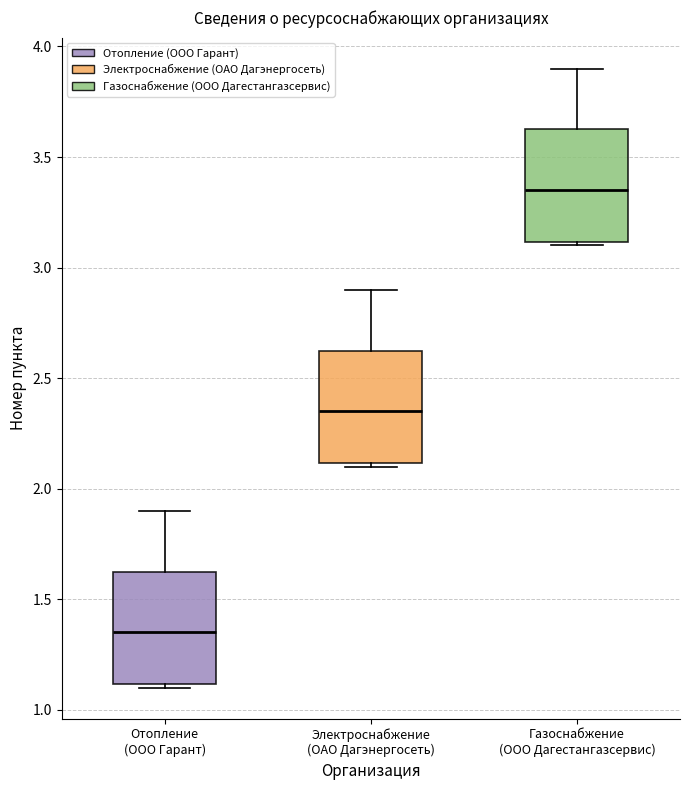

Reading left to right, transcribe this box plot: for each box, give where its median line is, the range the box spans, and where its two whiskers end, as read against the y-axis. The values are not printed on the chart, so give them approximately, as read against the axis.

Отопление (ООО Гарант): median 1.35, box 1.10 to 1.65, whiskers 1.10 (just below the box's lower edge) to 1.90
Электроснабжение (ОАО Дагэнергосеть): median 2.35, box 2.10 to 2.65, whiskers 2.10 (just below the box's lower edge) to 2.90
Газоснабжение (ООО Дагестангазсервис): median 3.35, box 3.10 to 3.65, whiskers 3.10 (just below the box's lower edge) to 3.90